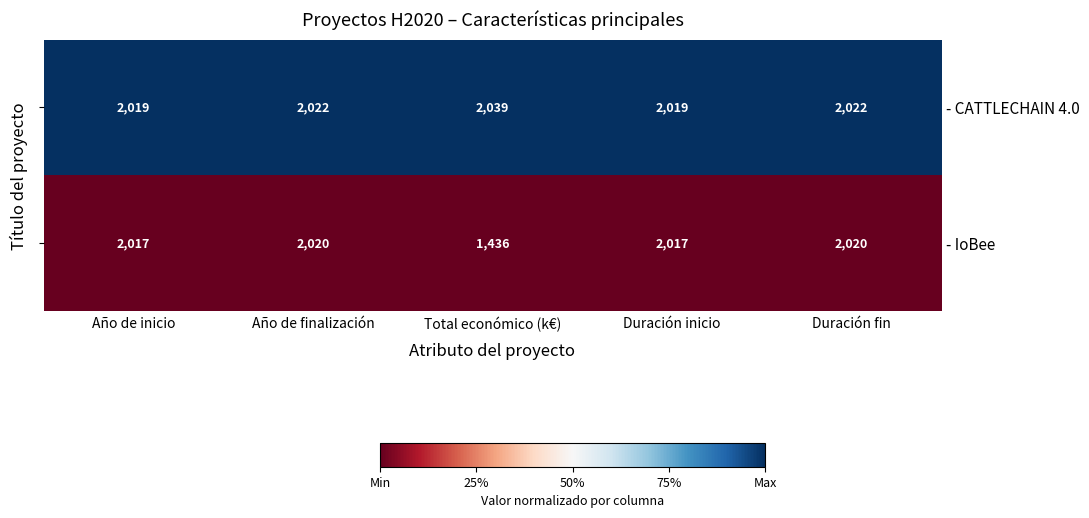

Which series has the largest total across all categories?

- CATTLECHAIN 4.0